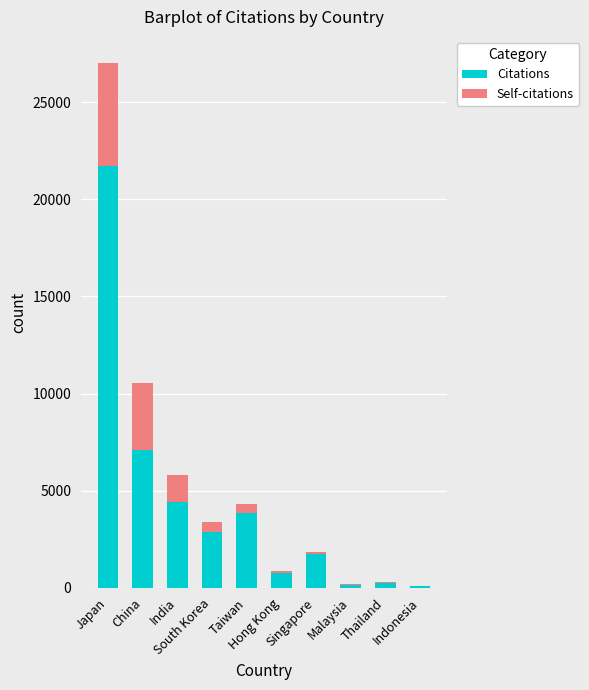

What is the highest value of the Citations series?

21701